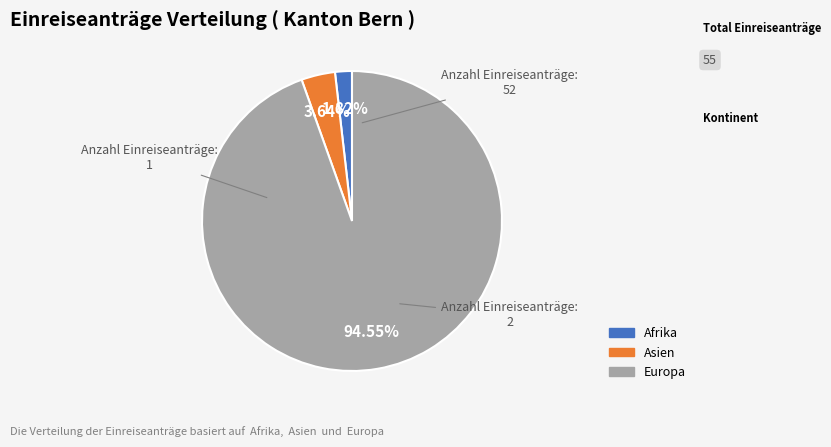

Is there any slice that represents more than half of the pie?

Yes